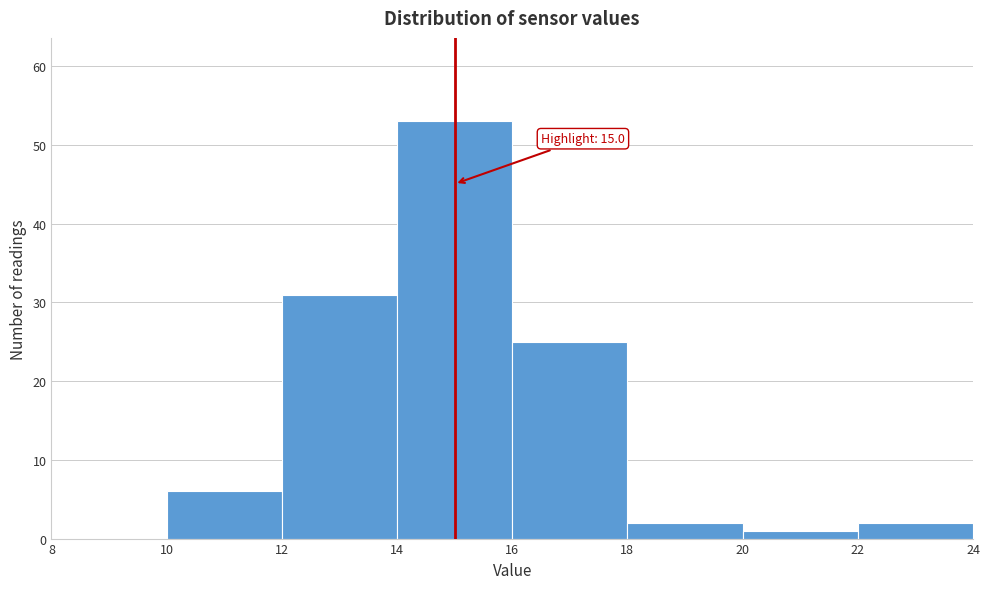

Which range on the x-axis has the tallest bar?

14 to 16